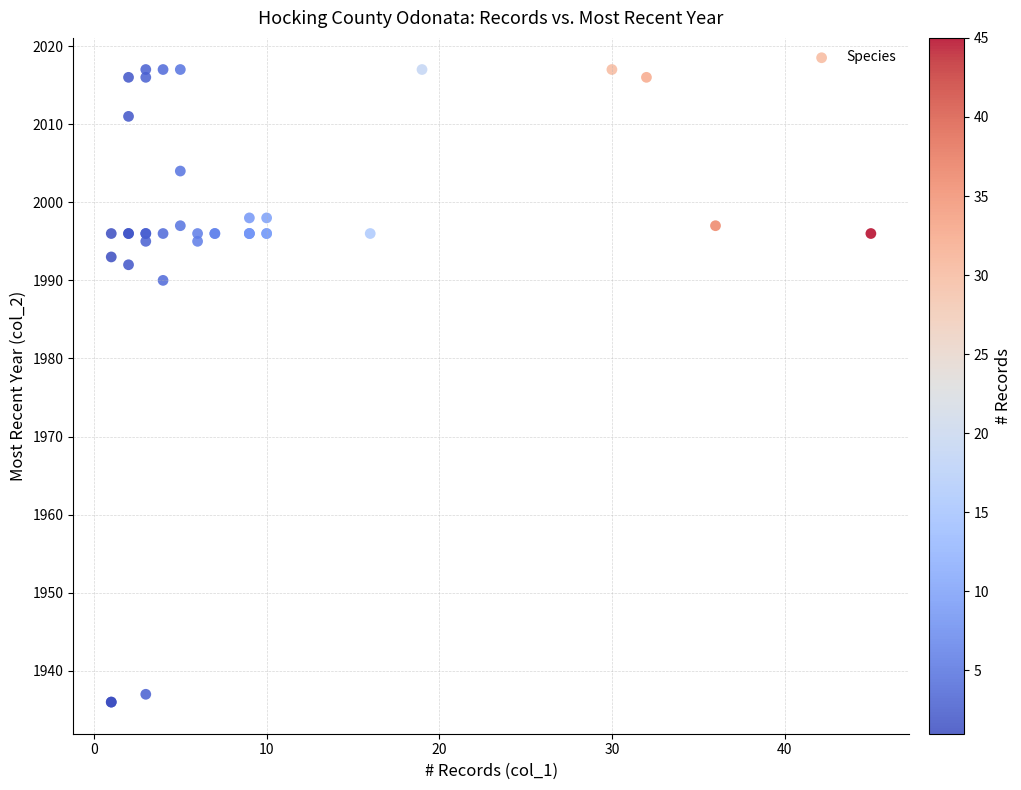

What Y value in the scatter plot is closest to 1976?

1990